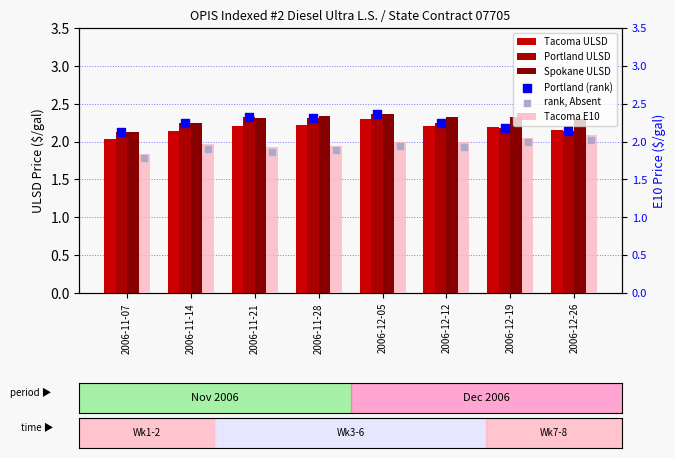

At which category is the sum across all series the highest?

2006-12-05